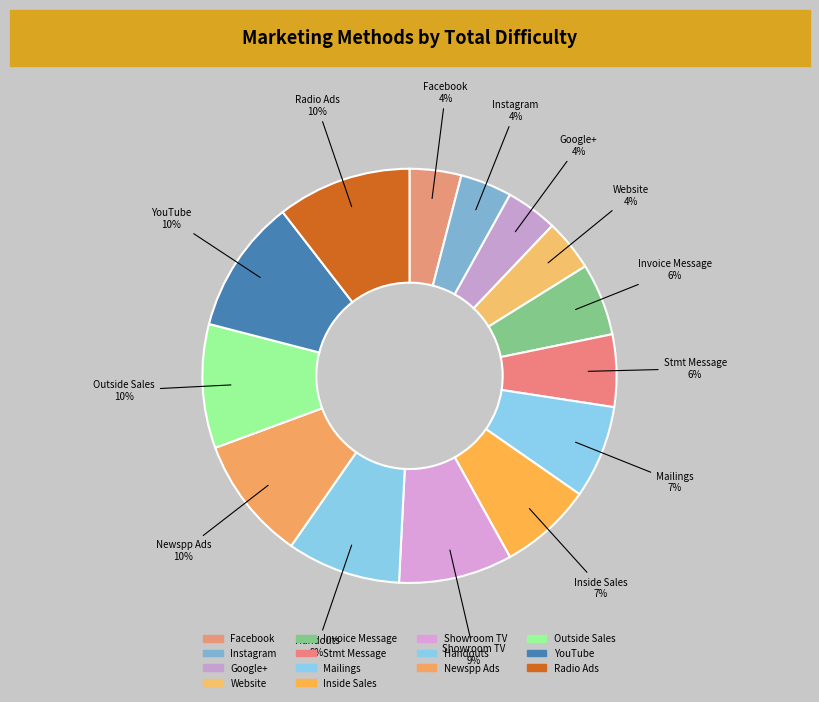

To the nearest percent, what is the difference between the Radio Ads and Inside Sales slice percentages?

3%